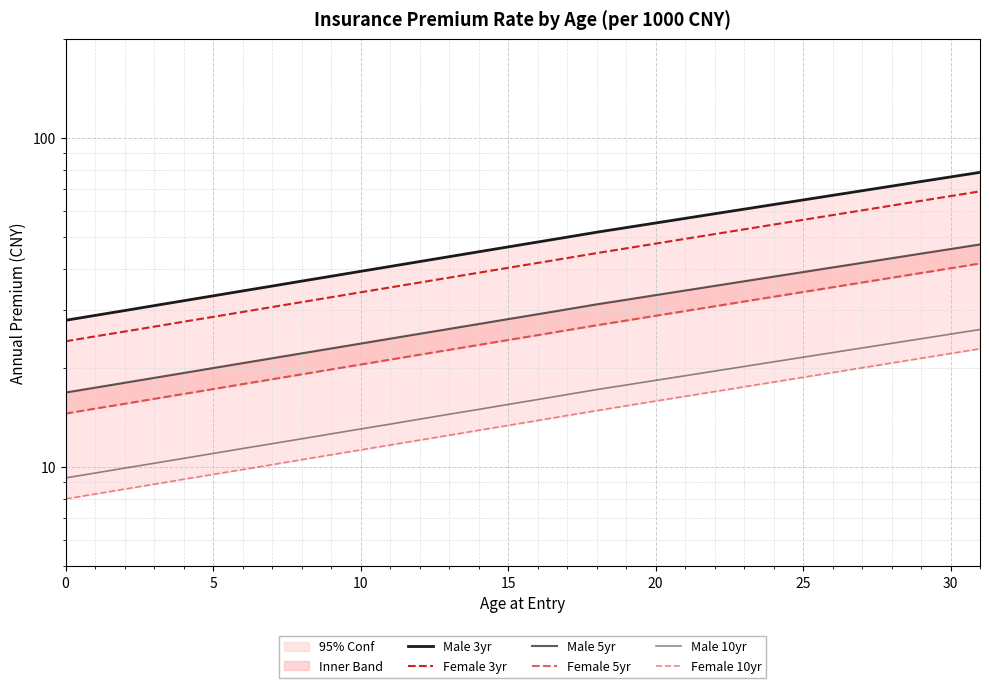

How many categories are shown in the chart?

32